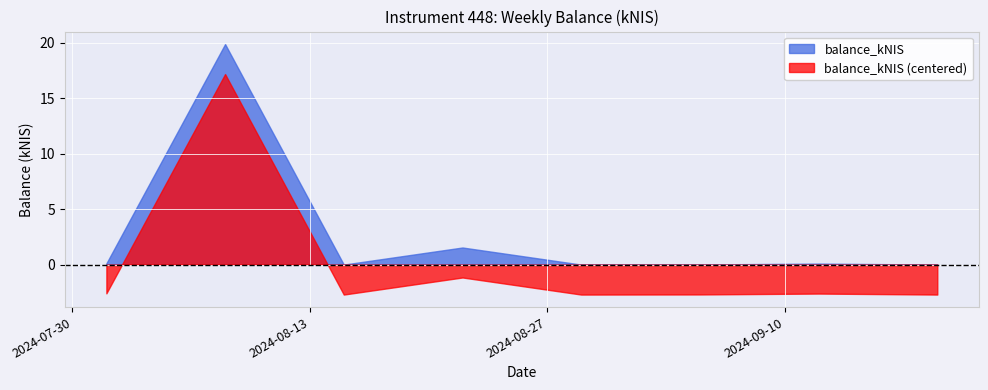

True or false: instrumentID_norm and balance_kNIS cross at least once.

False